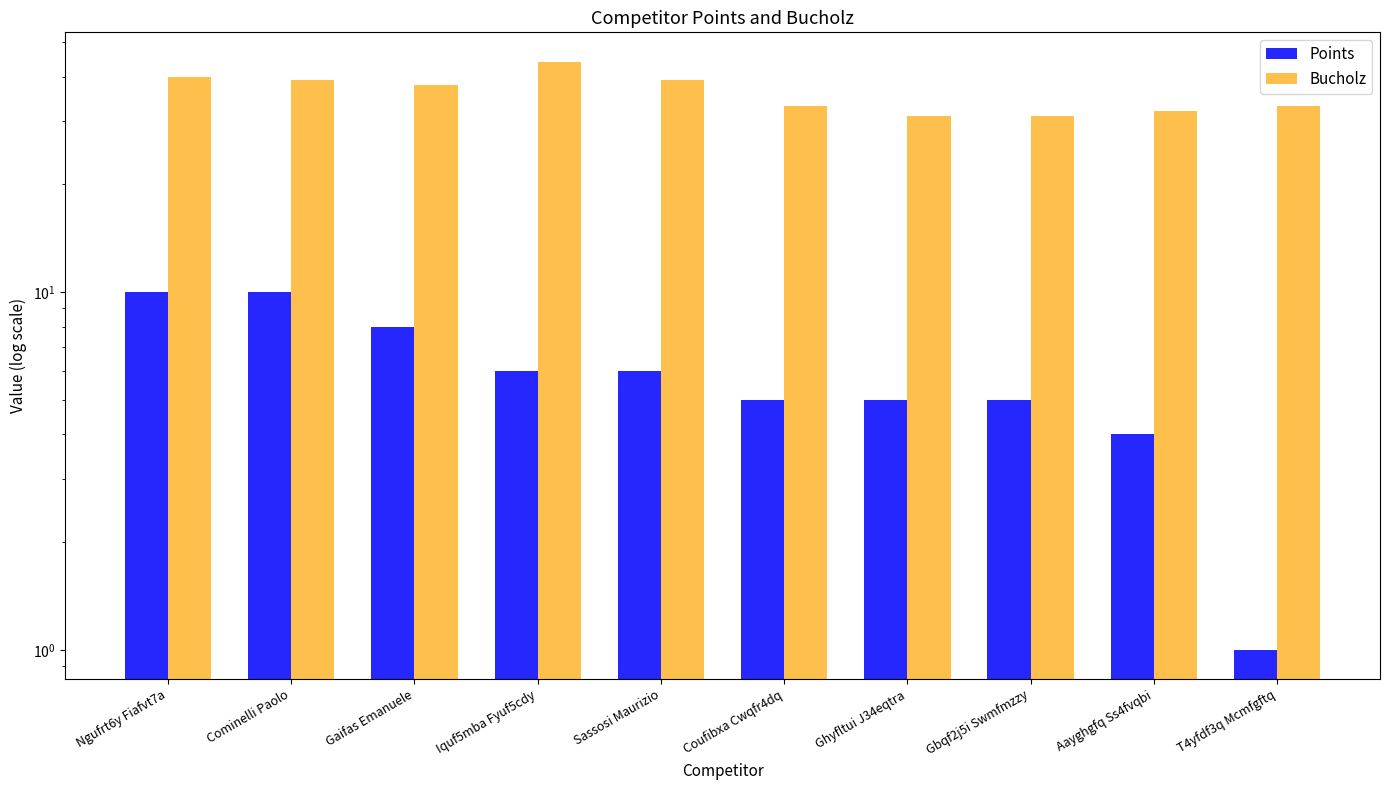

What is the sum of the Points values at Iquf5mba Fyuf5cdy and T4yfdf3q Mcmfgftq?

7